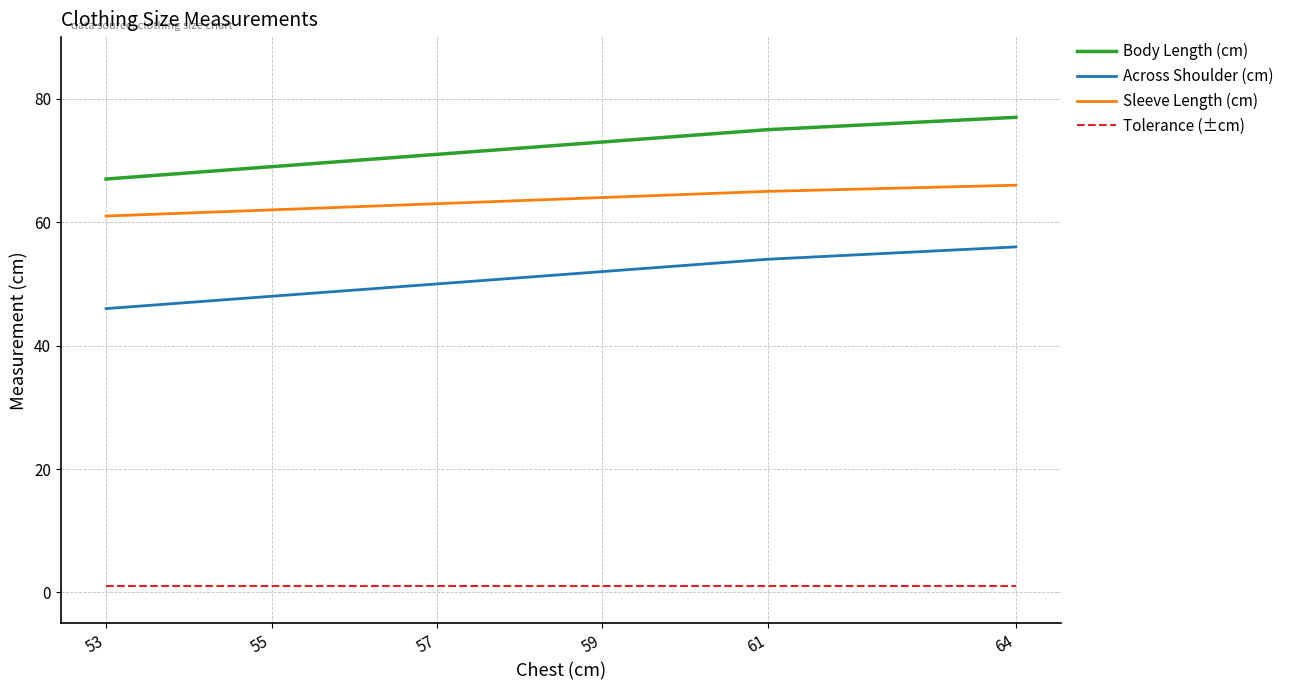

Is this an area chart (filled region under the line)?

No